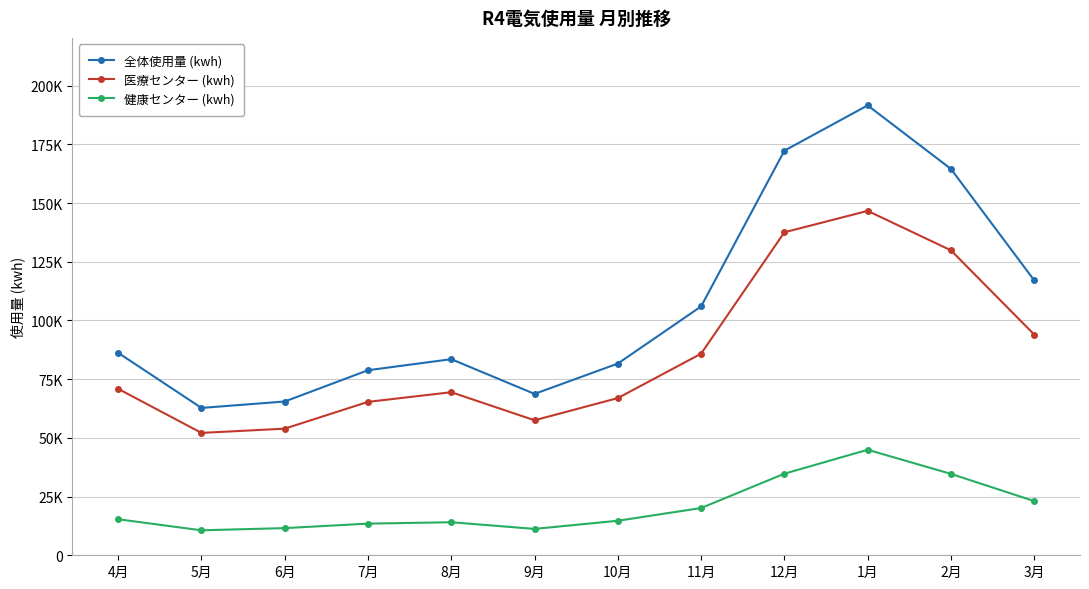

What is the average value of the 健康センター (kwh) series?

20712